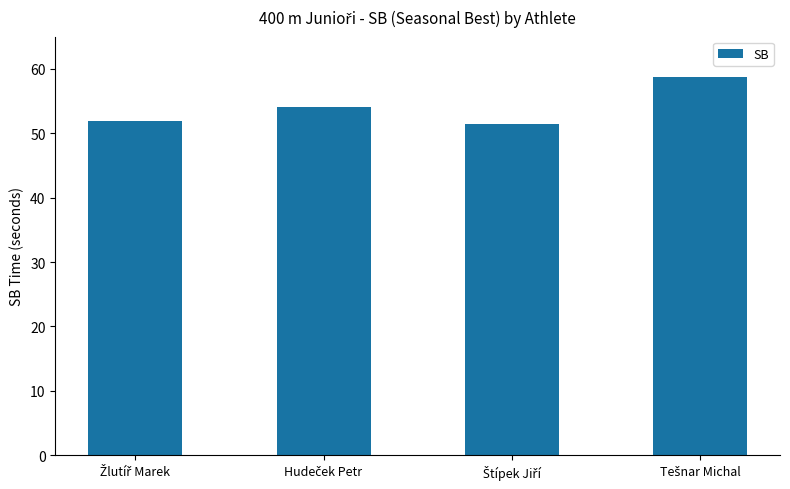

What is the smallest value displayed?

51.5